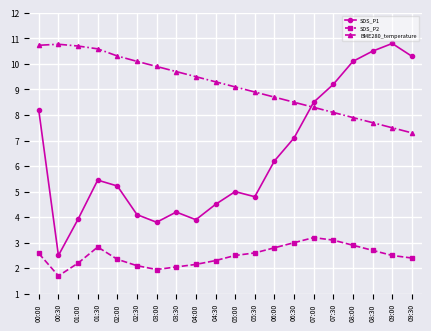

True or false: SDS_P2 and BME280_temperature intersect in this chart.

False